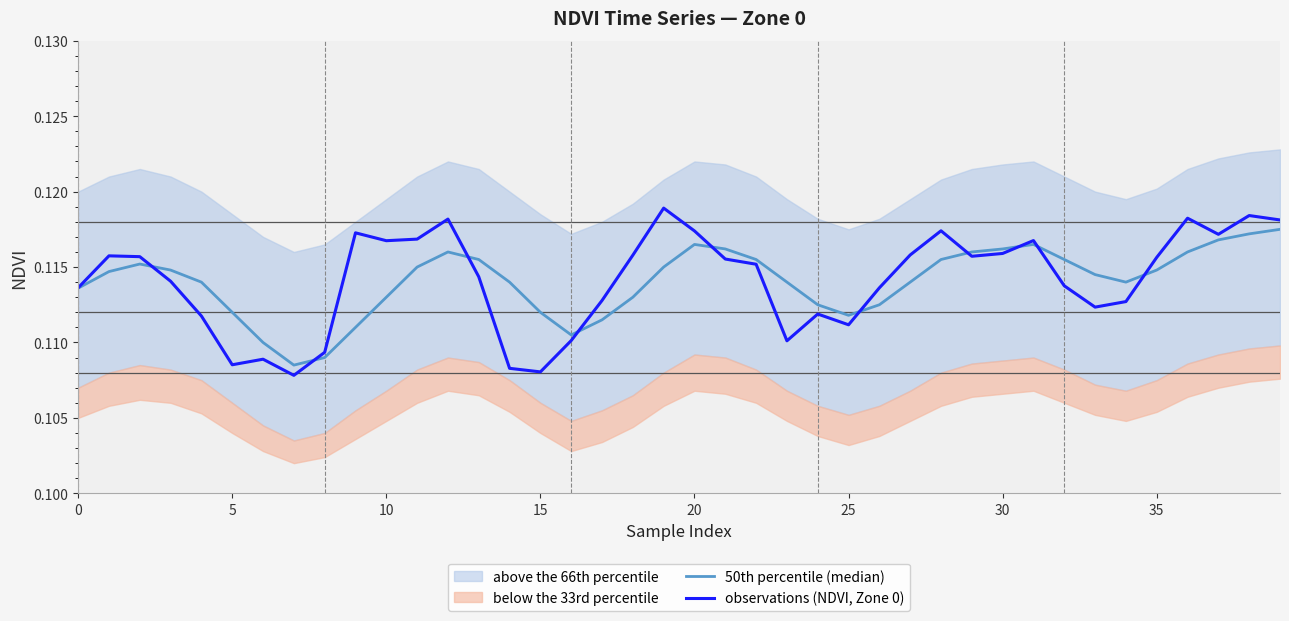

What is the average value of the observations (NDVI, Zone 0) series?

0.1